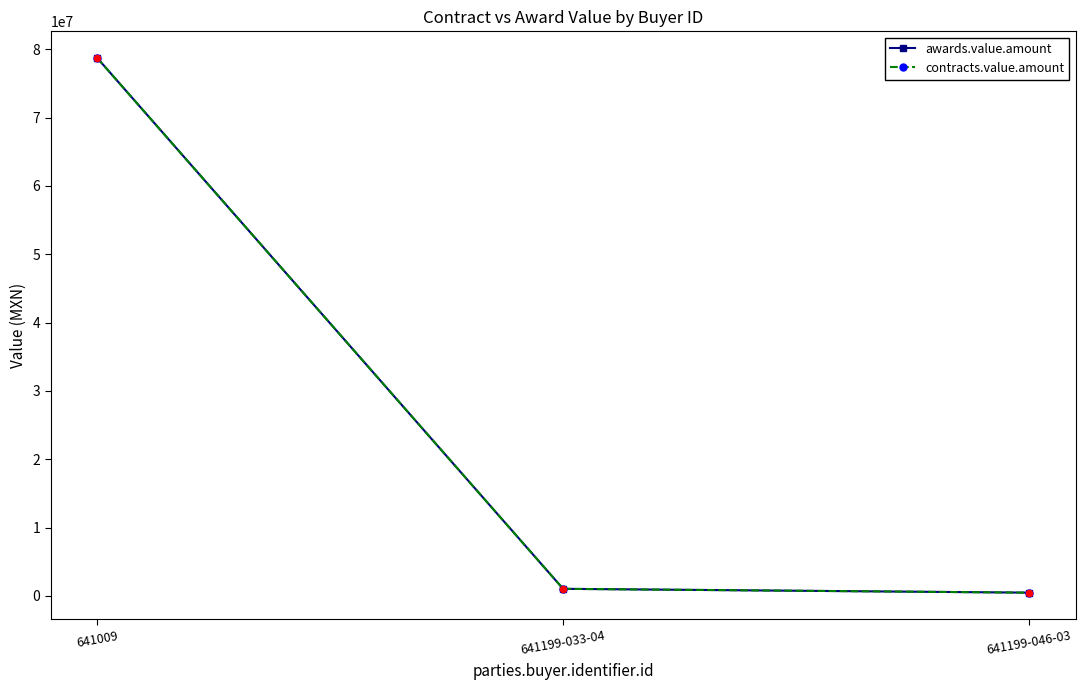

Which series has the largest total across all categories?

awards.value.amount